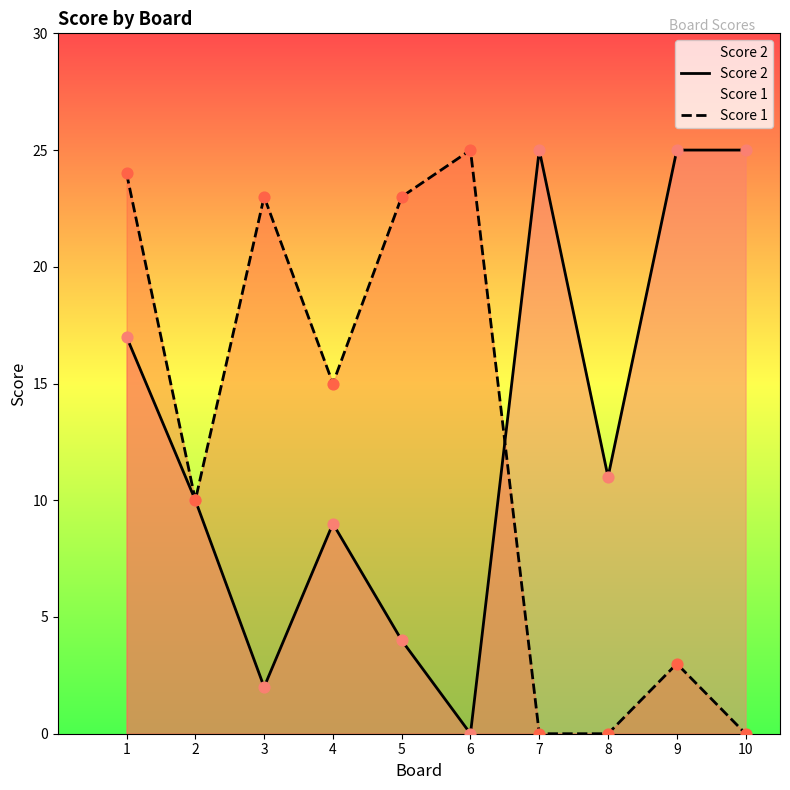

What are all the series names shown in the legend?

Score 2, Score 1